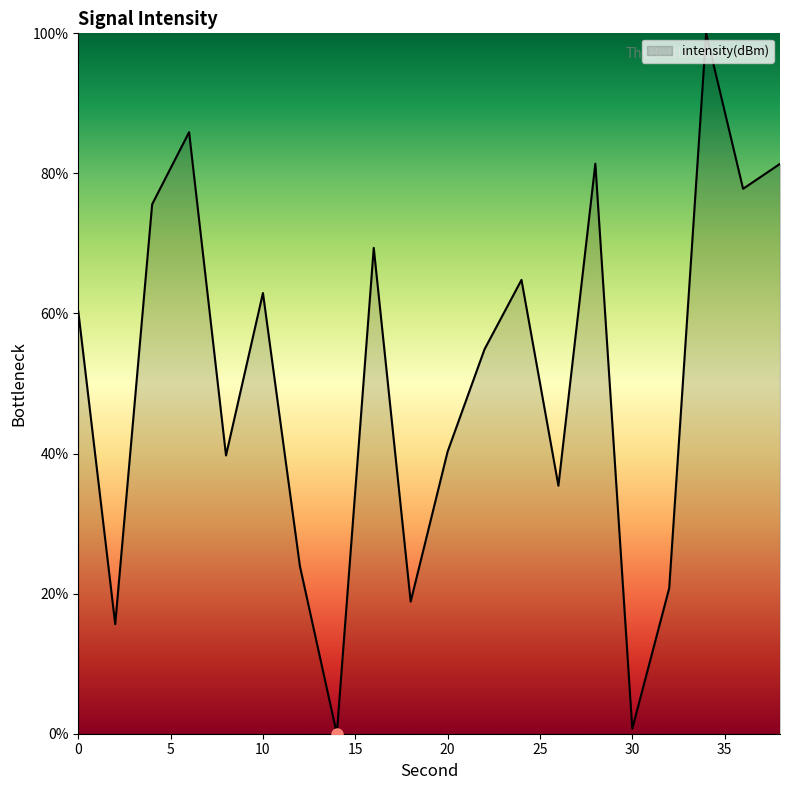

What is the difference between the maximum and minimum values?

100.0